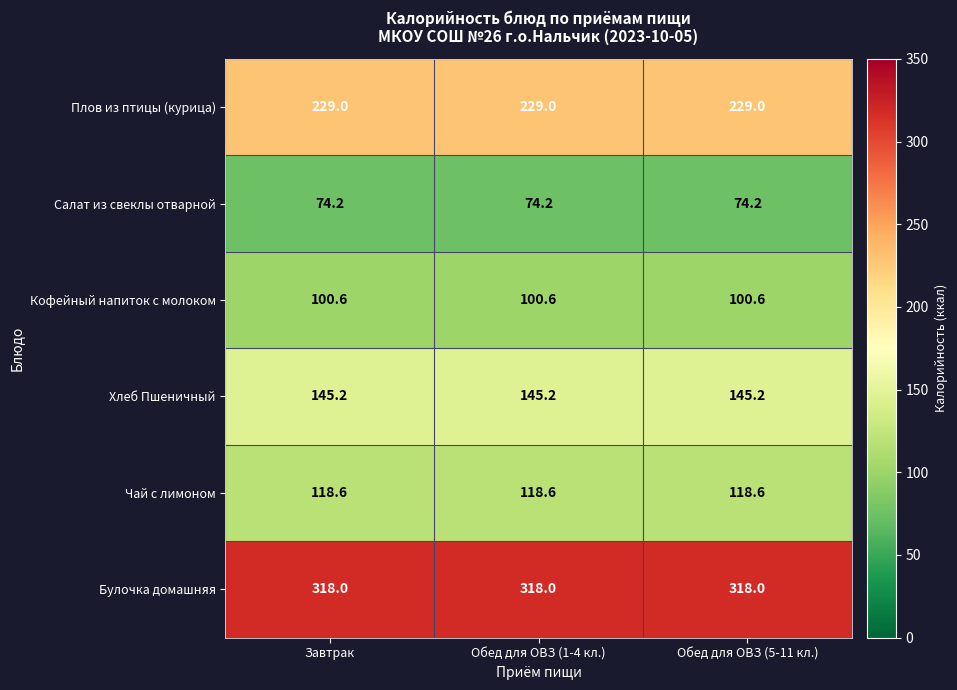

What is the sum of all Булочка домашняя values?

954.0